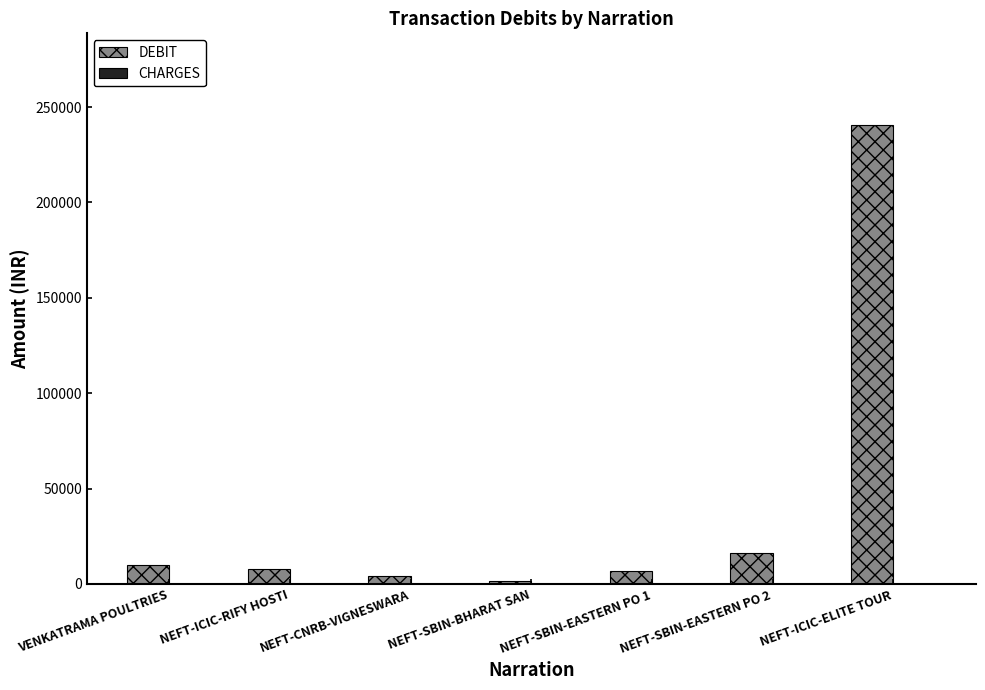

True or false: DEBIT has a value of 7646.0 at NEFT-ICIC-RIFY HOSTI.

True